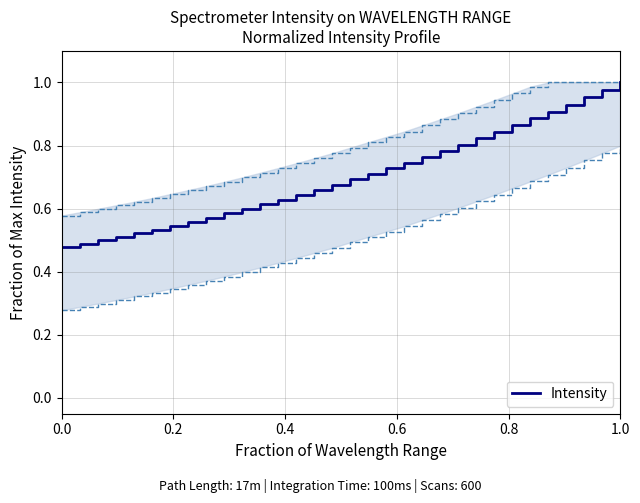

The value at 13 is 0.9. True or false?

False